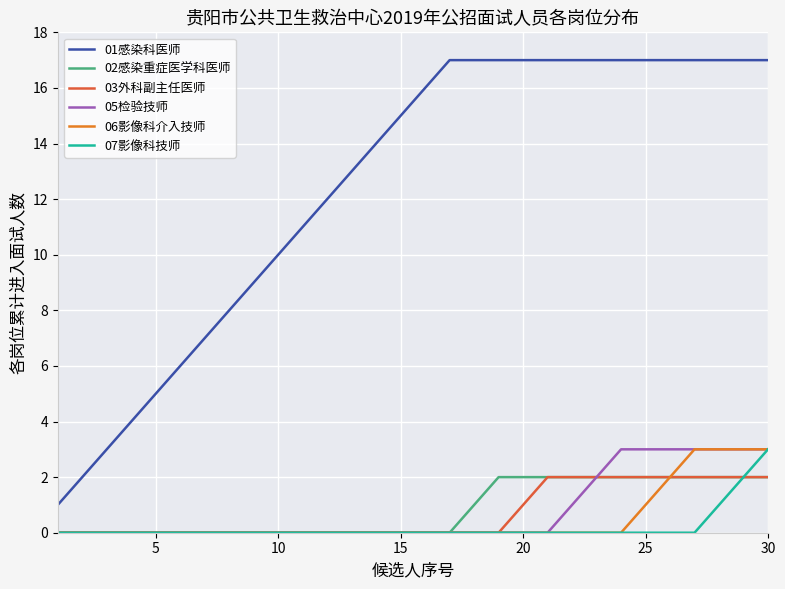

Which series has the largest total across all categories?

01感染科医师